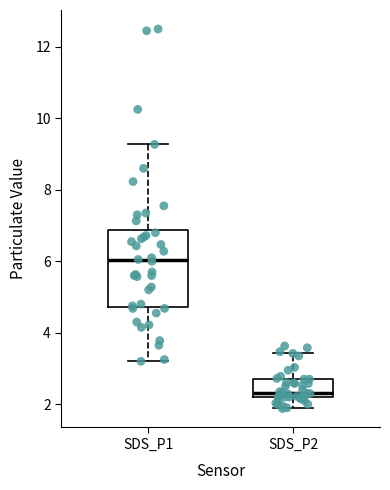

Where does the upper whisker of the box for SDS_P2 end on the y-axis? The values are not printed on the chart, so give them approximately, as read against the axis.

3.4